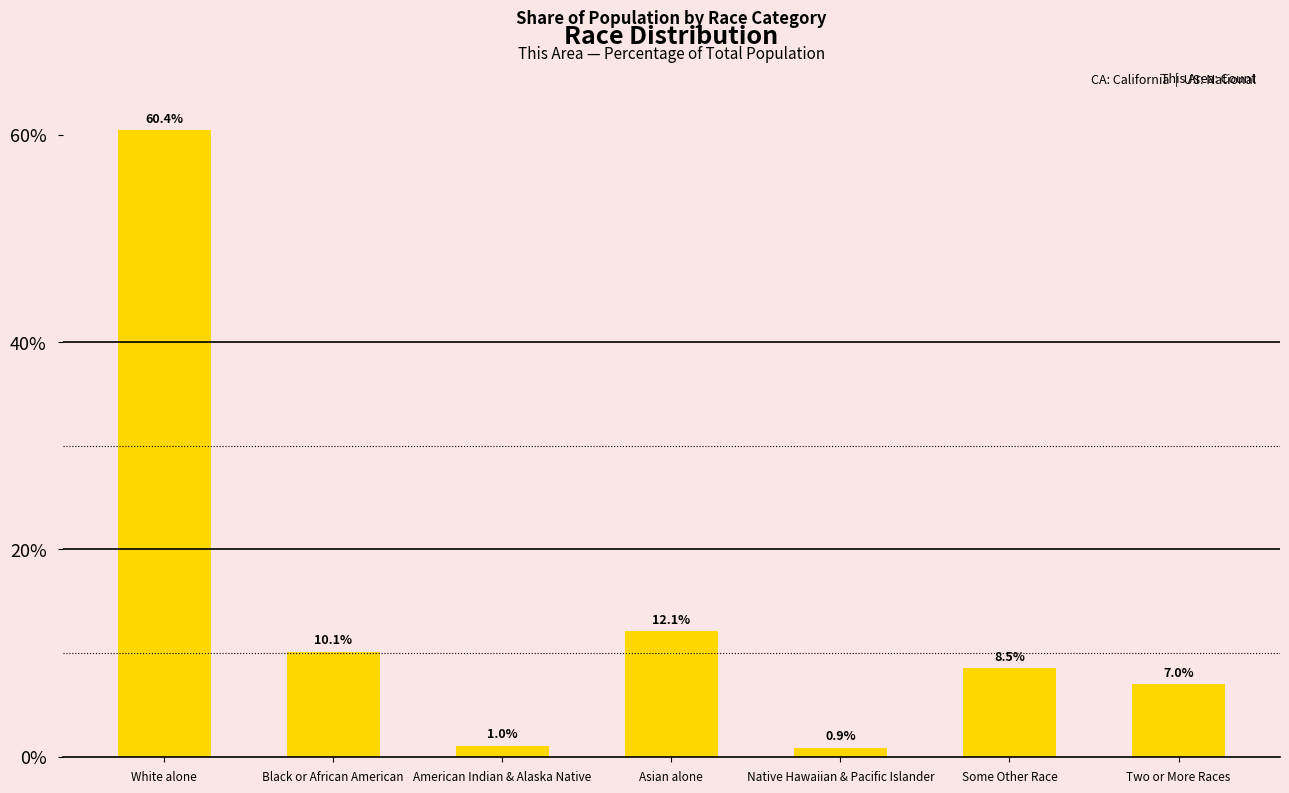

Is it true that the value at Two or More Races is 12.4?

False